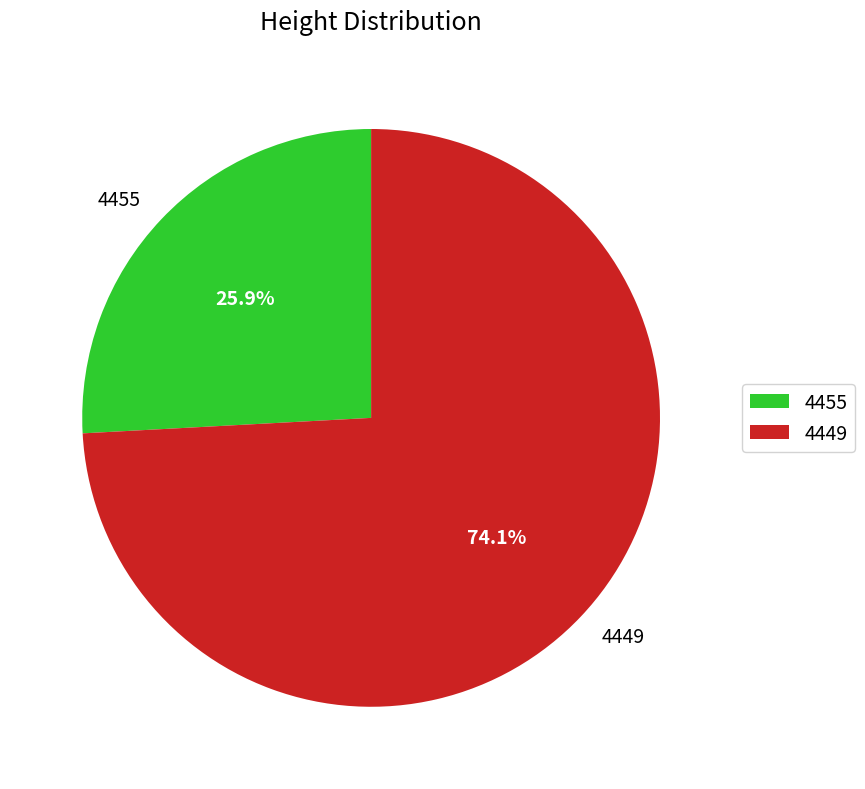

To the nearest percent, what percentage of the pie is 4455?

26%